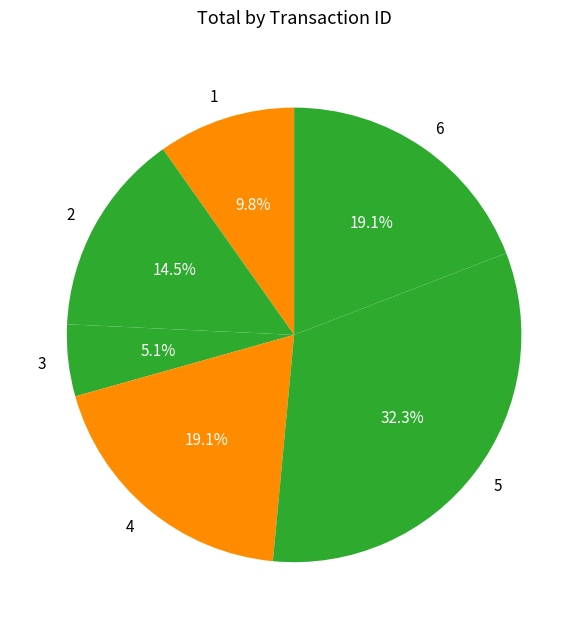

To the nearest percent, what is the difference between the largest and smallest slice percentages?

27%